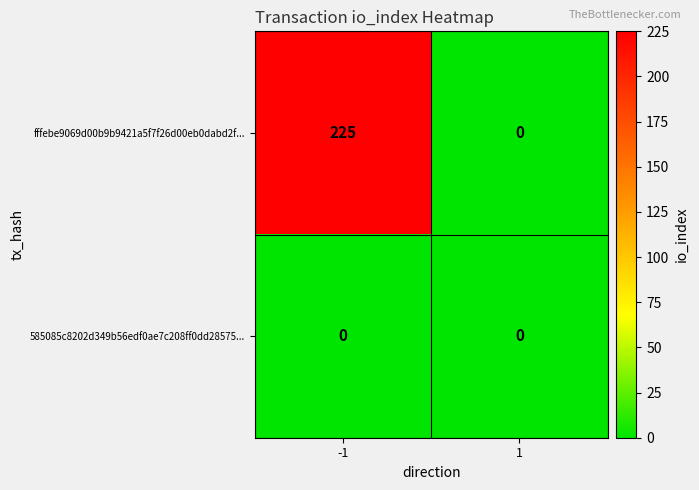

How many data points does each series have?

2